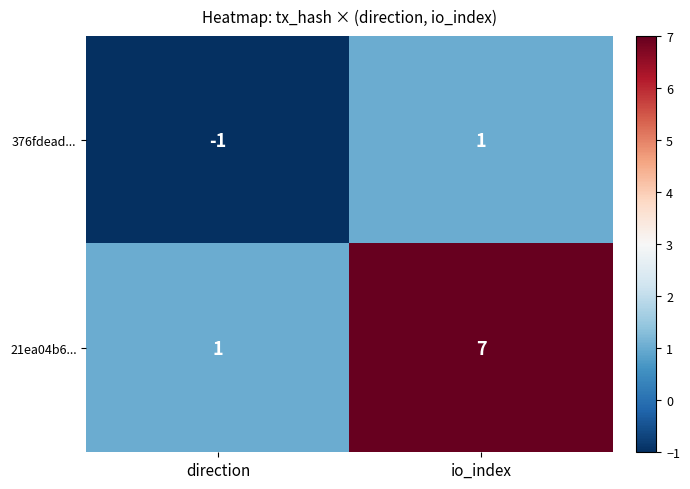

Is it true that 21ea04b6... equals 0 at direction?

False